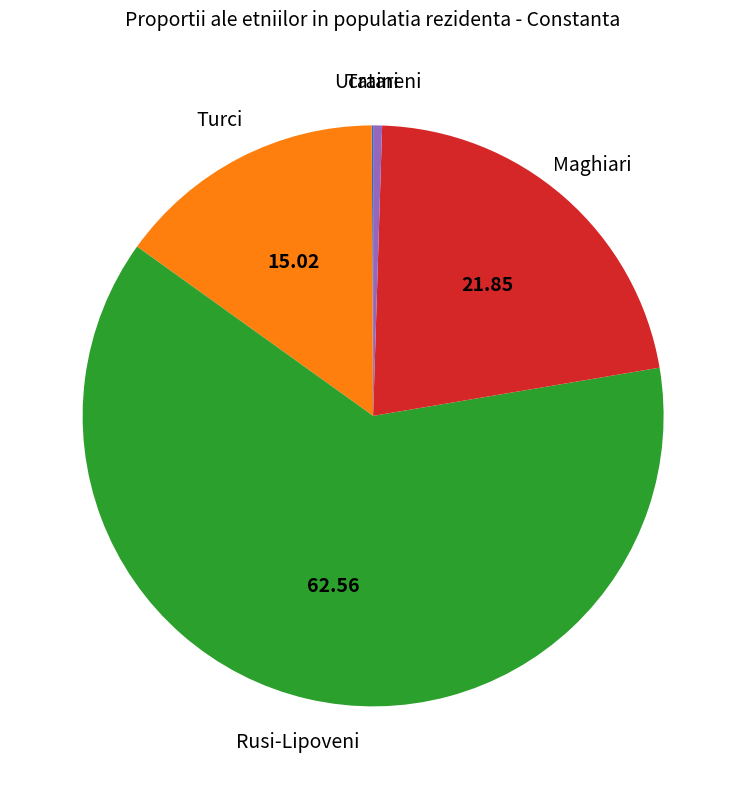

Which slice is the largest?

Rusi-Lipoveni